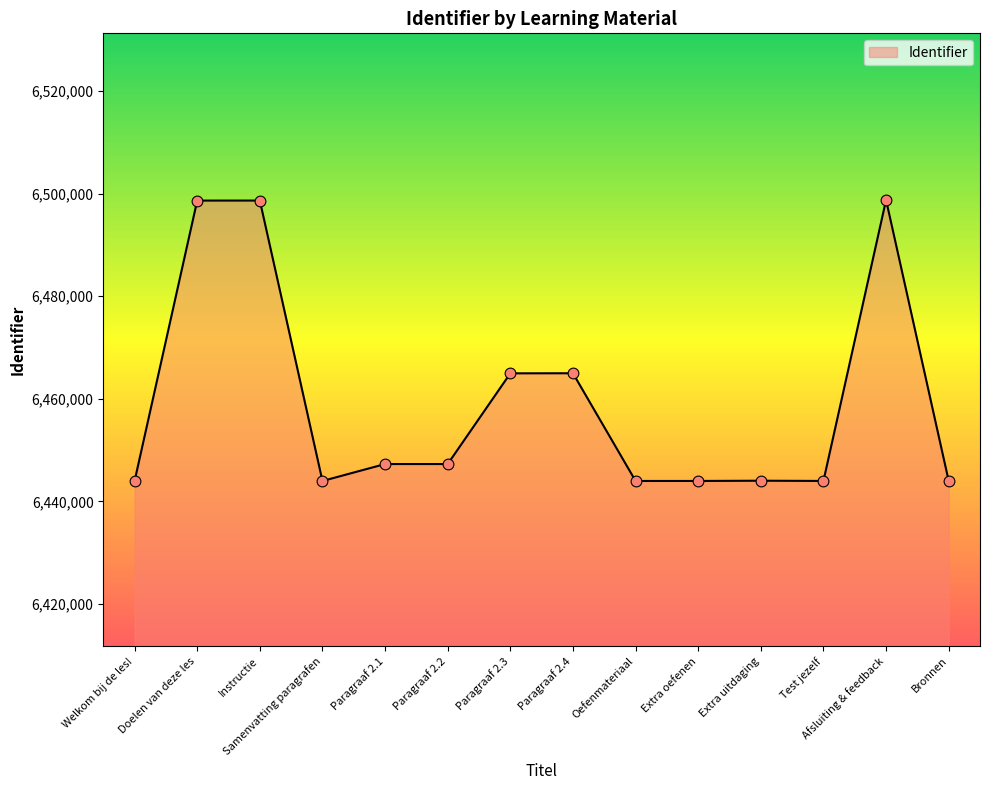

What is the change in value from Extra uitdaging to Bronnen?

-40